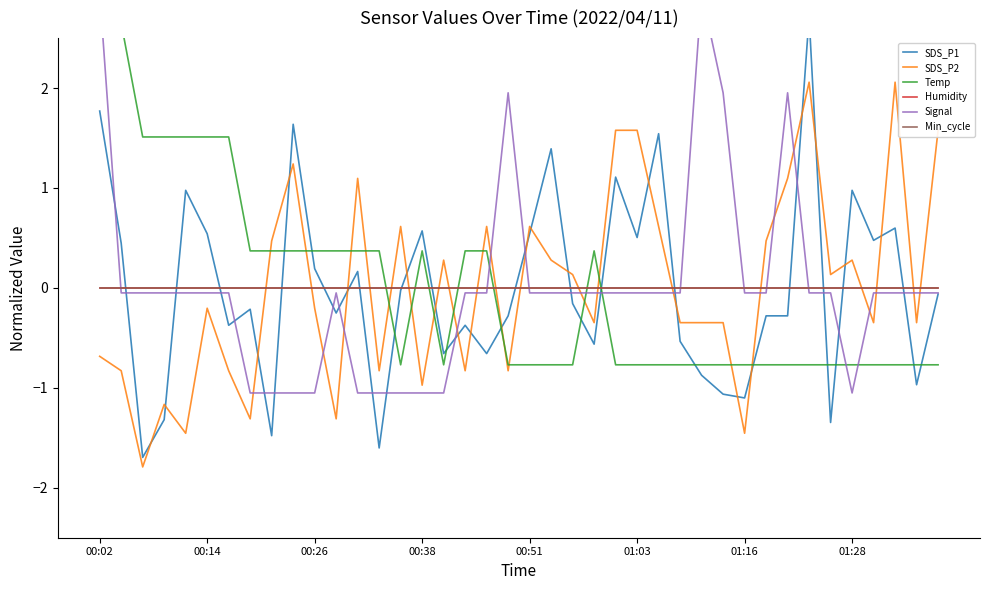

What are all the series names shown in the legend?

SDS_P1, SDS_P2, Temp, Humidity, Signal, Min_cycle